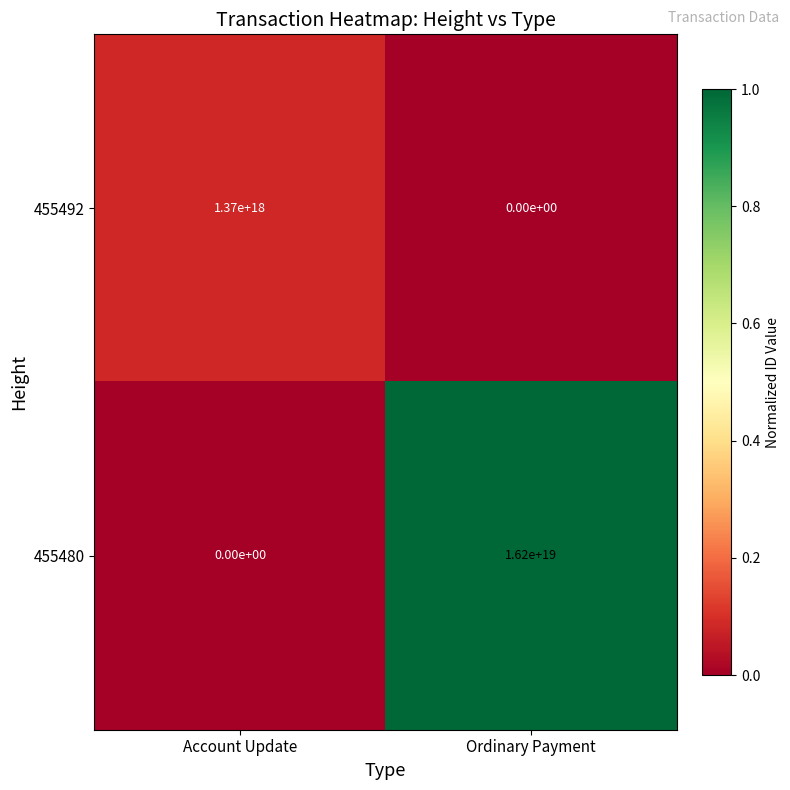

Rank the series by their maximum value, from lowest to highest.

455492, 455480